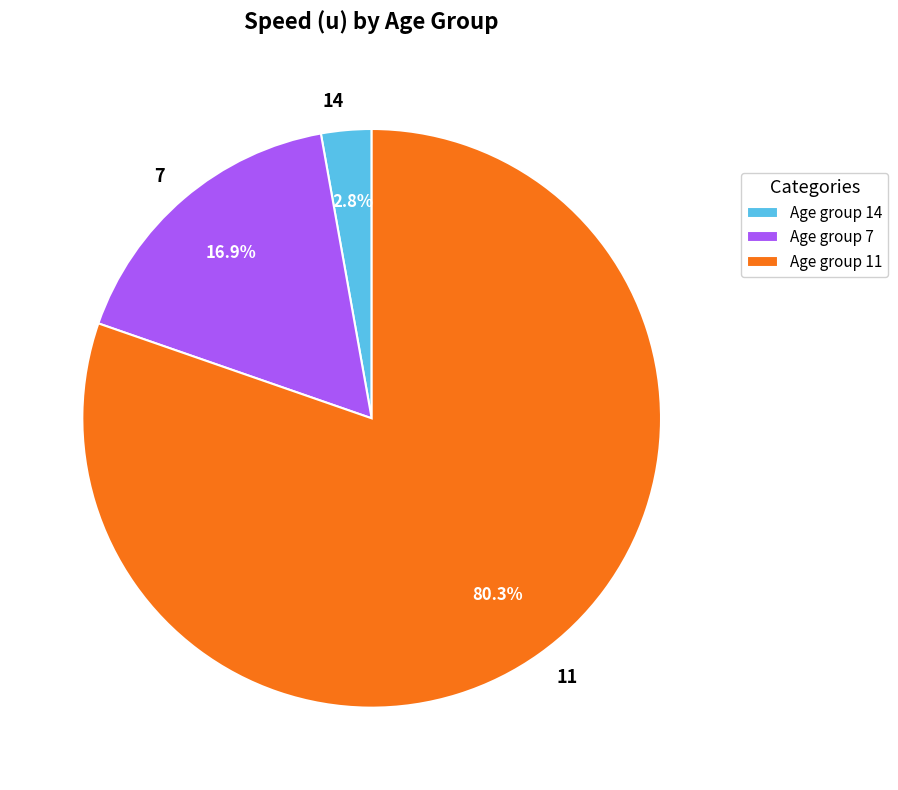

To the nearest percent, what portion does 14 represent?

3%